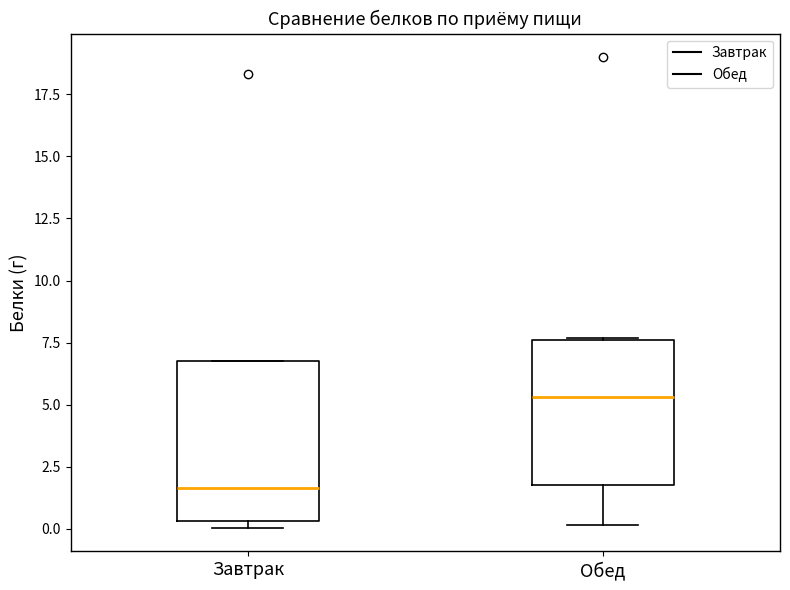

Where is the upper edge of the box for Завтрак on the y-axis? The values are not printed on the chart, so give them approximately, as read against the axis.

7.0